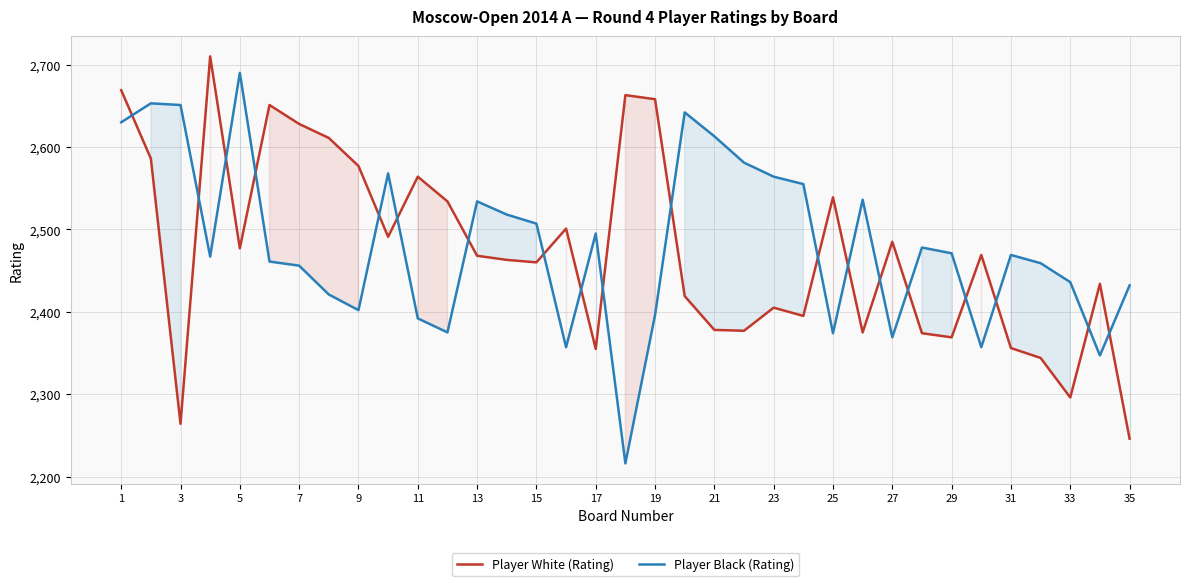

Which series has the largest total across all categories?

Player Black (Rating)